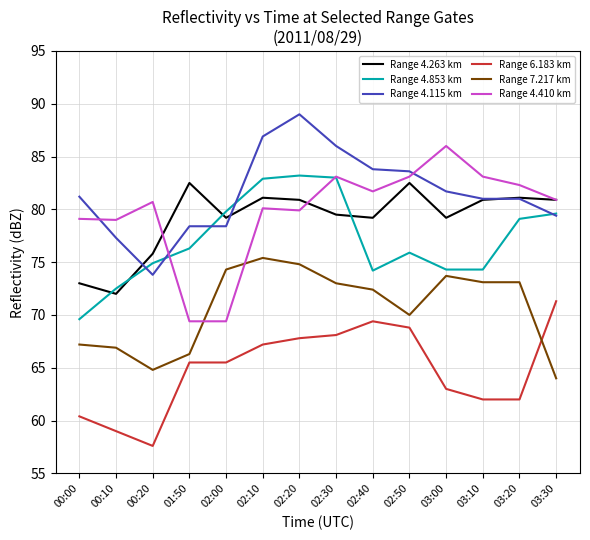

Does the chart have visible grid lines?

Yes